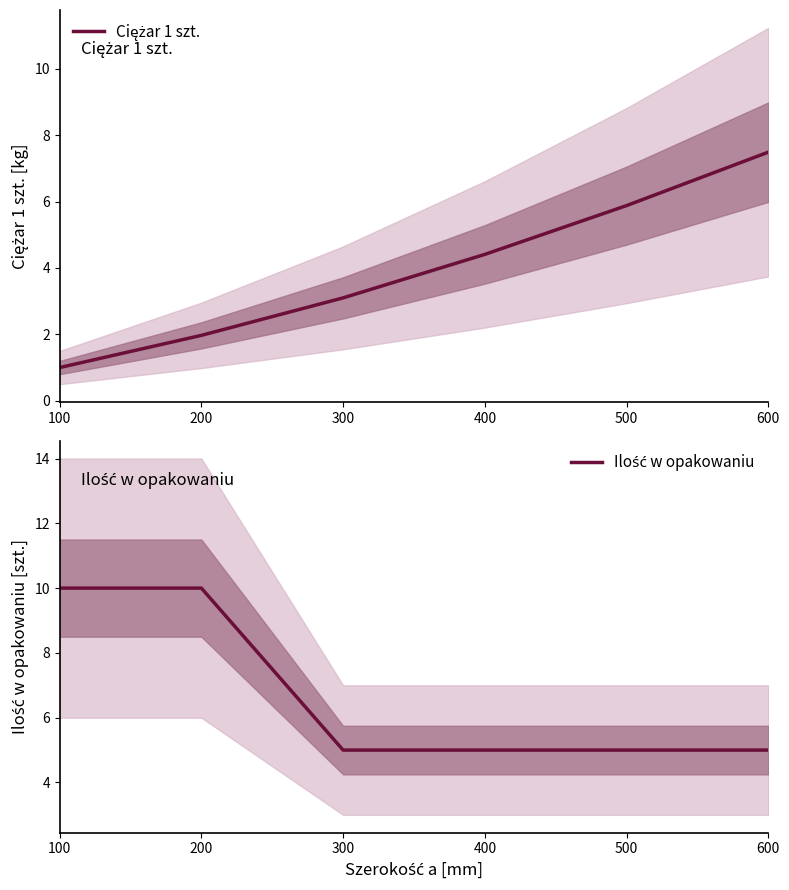

Reading left to right, list all the values displayed in this chart.

Ciężar 1 szt.: 1.0	2.0	3.1	4.4	5.9	7.5
Ilość w opakowaniu: 10.0	10.0	5.0	5.0	5.0	5.0